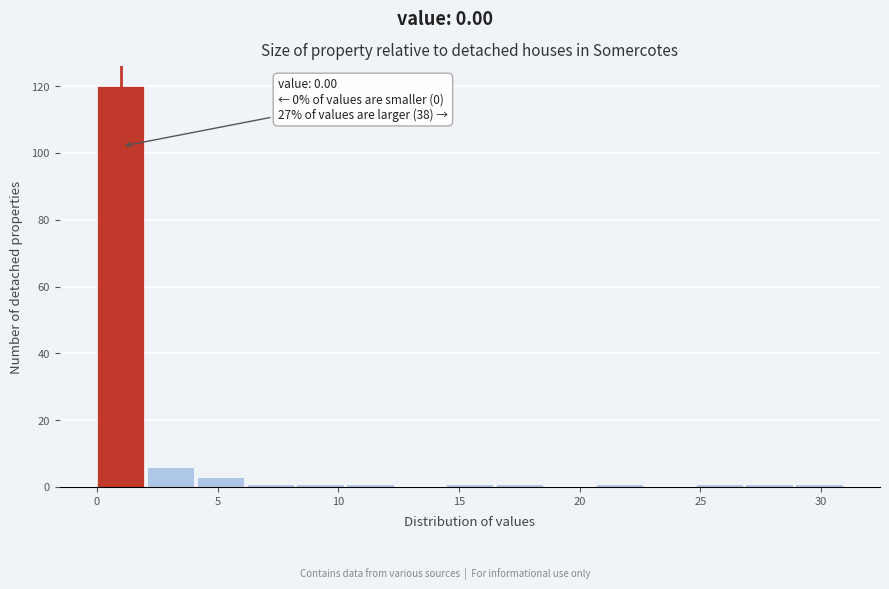

Over which range of the x-axis is the bar tallest?

0.0 to 2.0